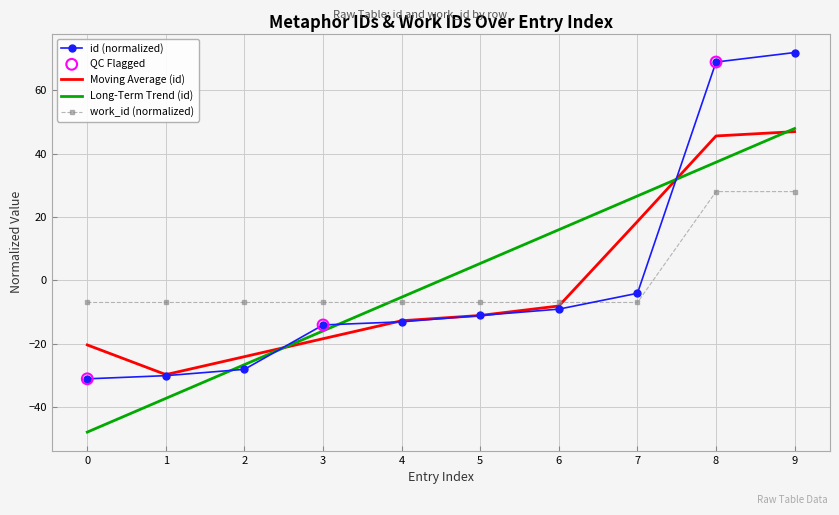

At how many categories does at least one series exceed 6?

4